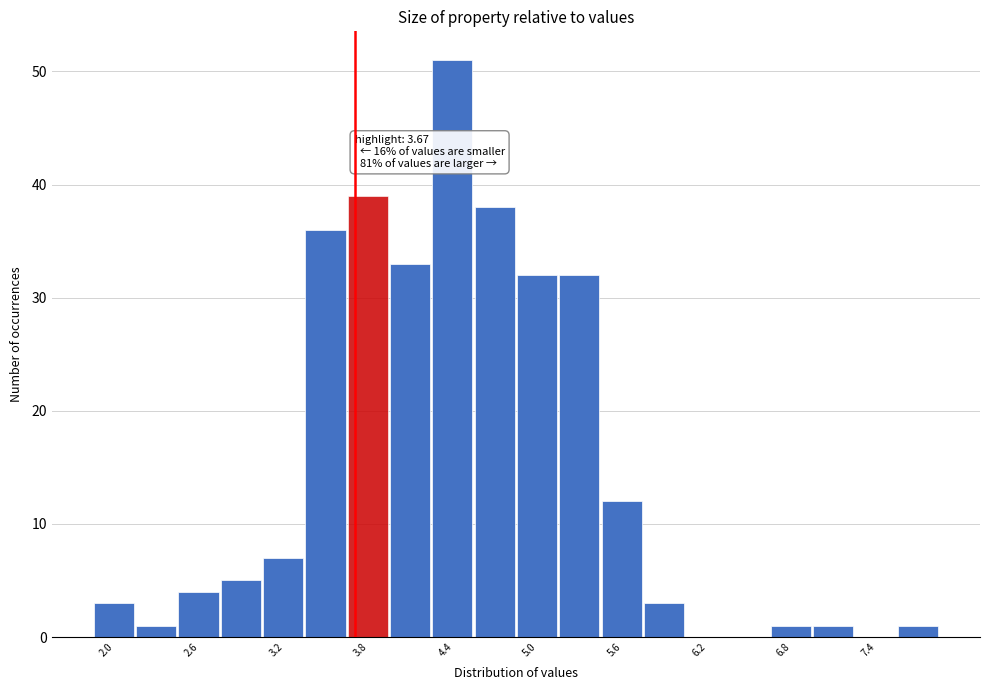

Around what value on the x-axis is the tallest bar? Give the approximate position of its centre, as read against the axis.

4.4